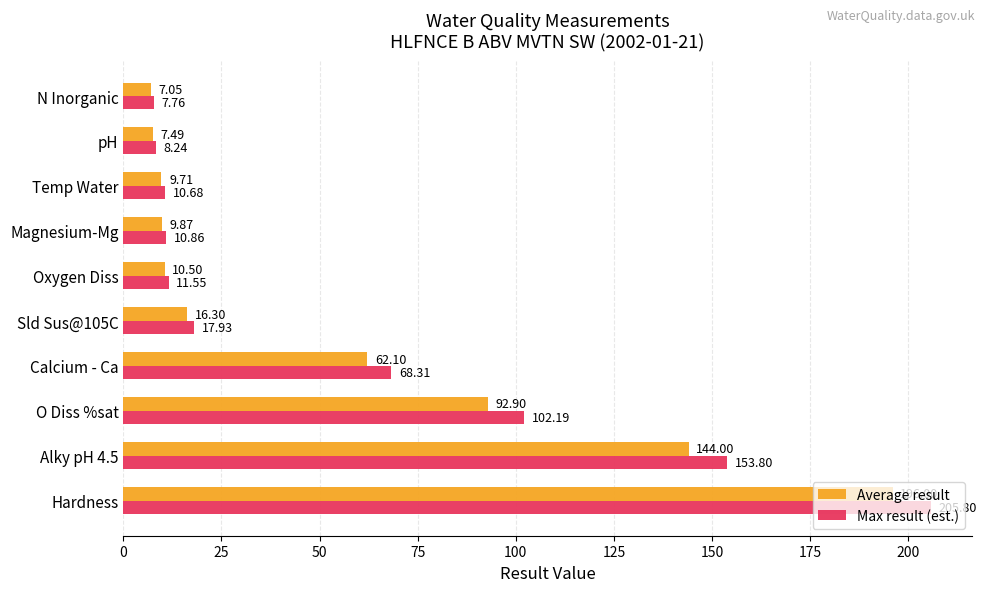

Which series changed the most between Sld Sus@105C and pH?

Max result (est.)